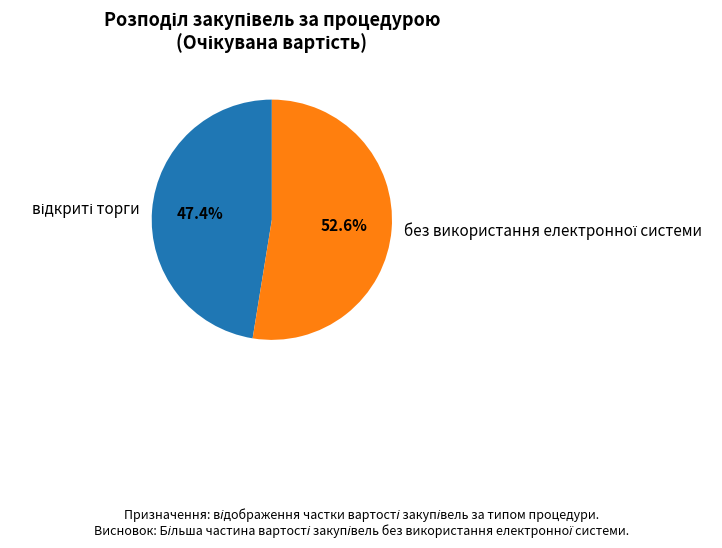

Is there a majority slice in this chart?

Yes